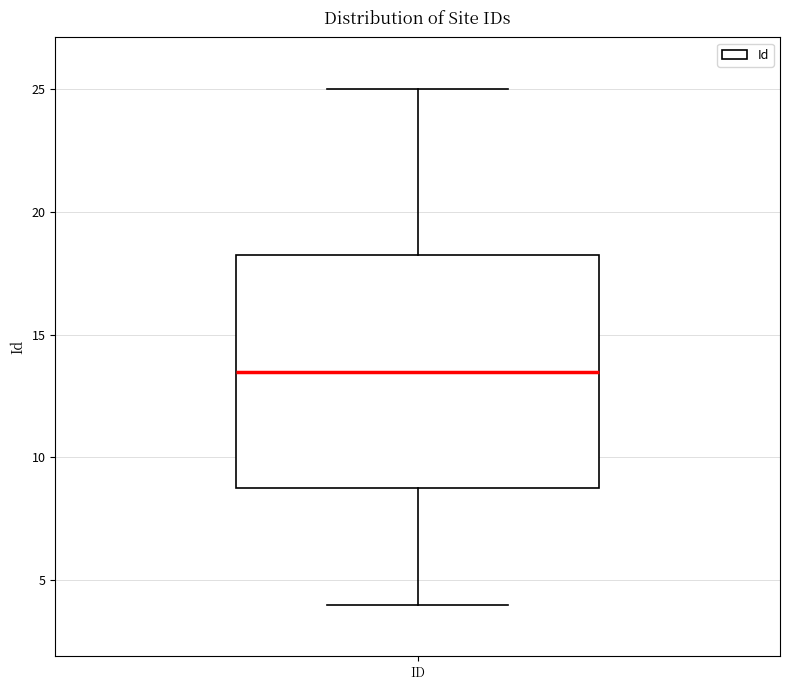

Where is the lower edge of the box for ID on the y-axis? The values are not printed on the chart, so give them approximately, as read against the axis.

9.0